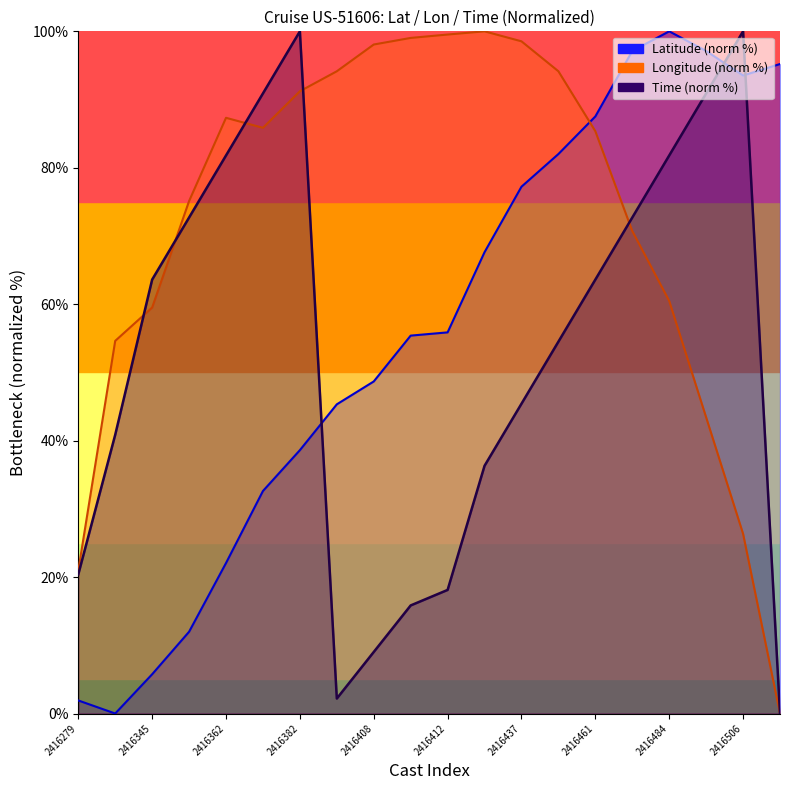

Where is the first local maximum for Latitude?

2416484